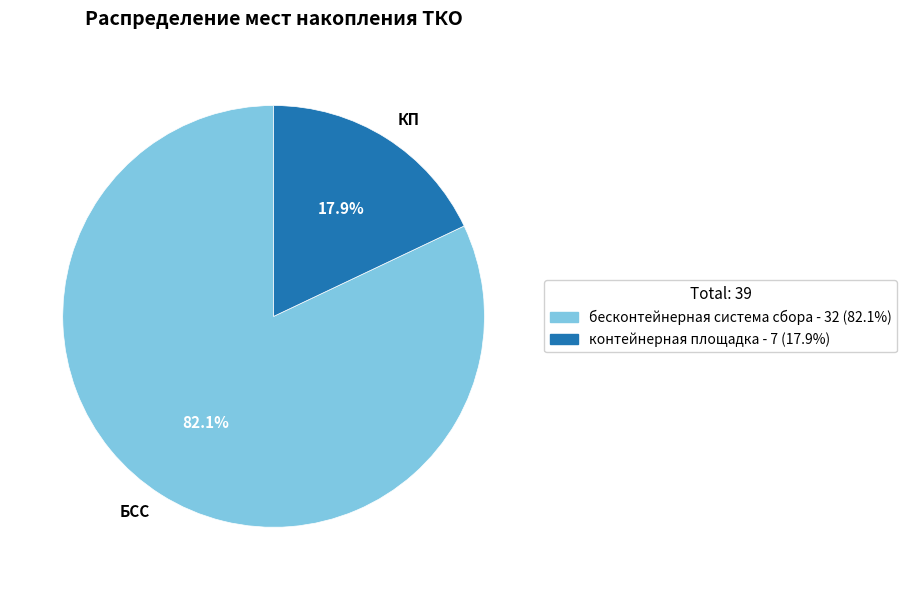

Combined, what portion of the pie is бесконтейнерная система сбора and контейнерная площадка?

100.0%